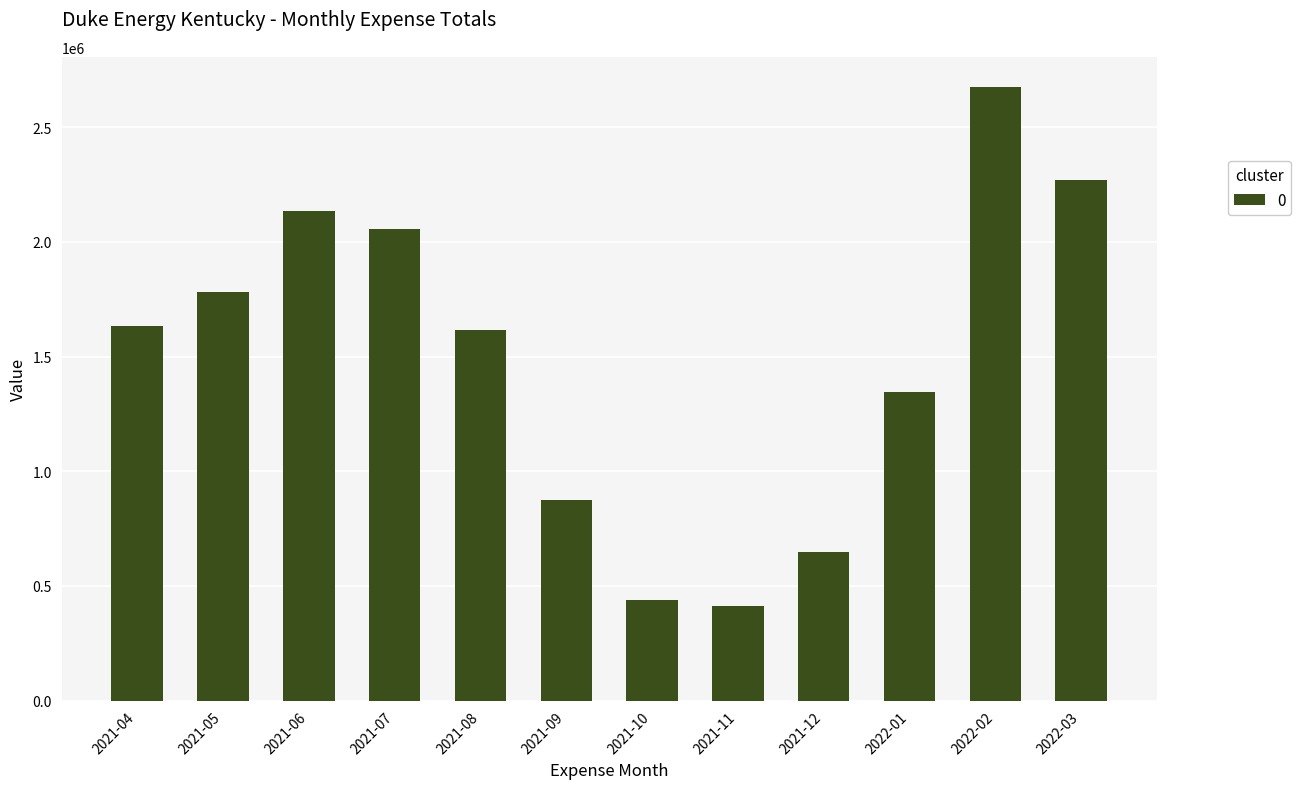

Are the bars horizontal?

No